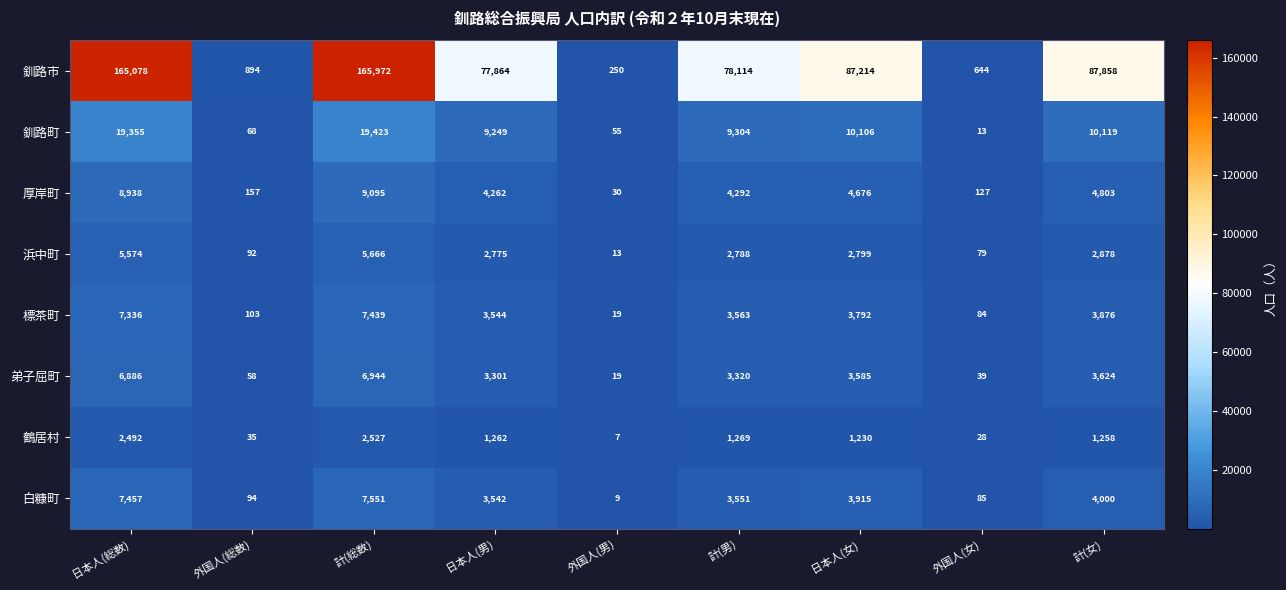

What is the maximum value shown in the chart?

165972